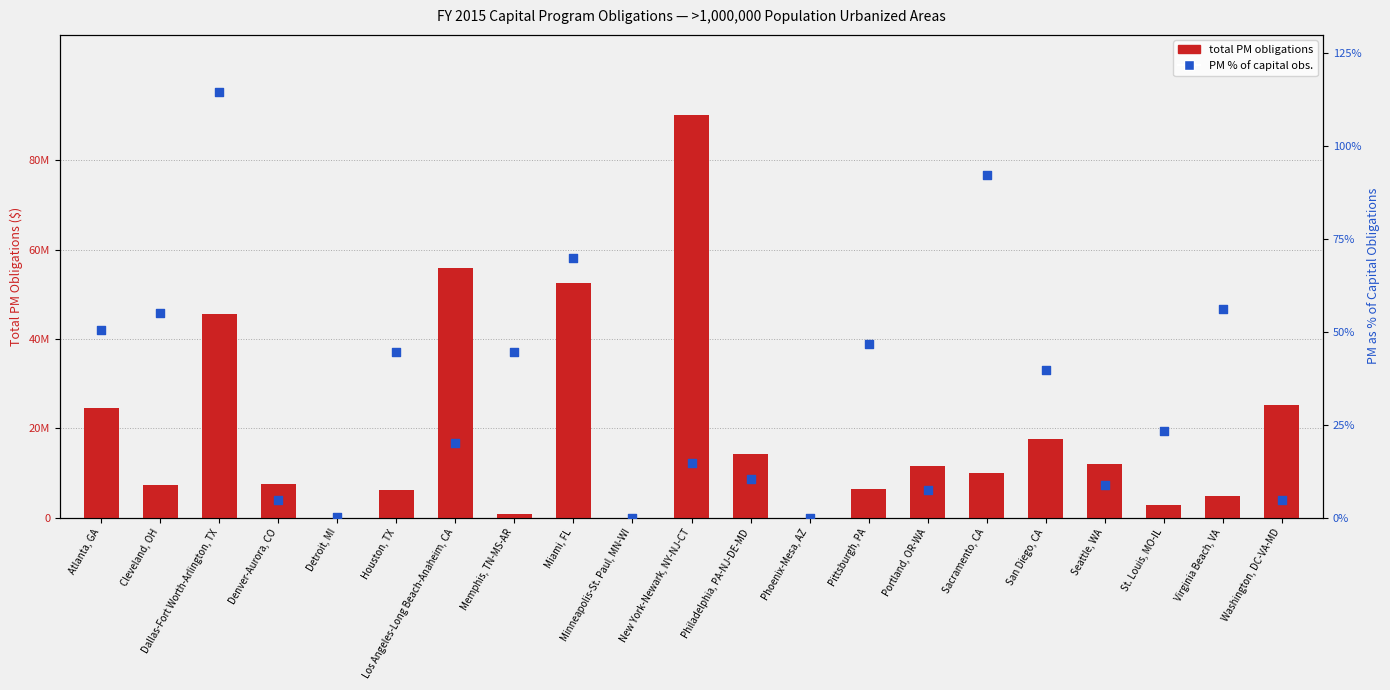

At how many categories does at least one series exceed 52920787?

2